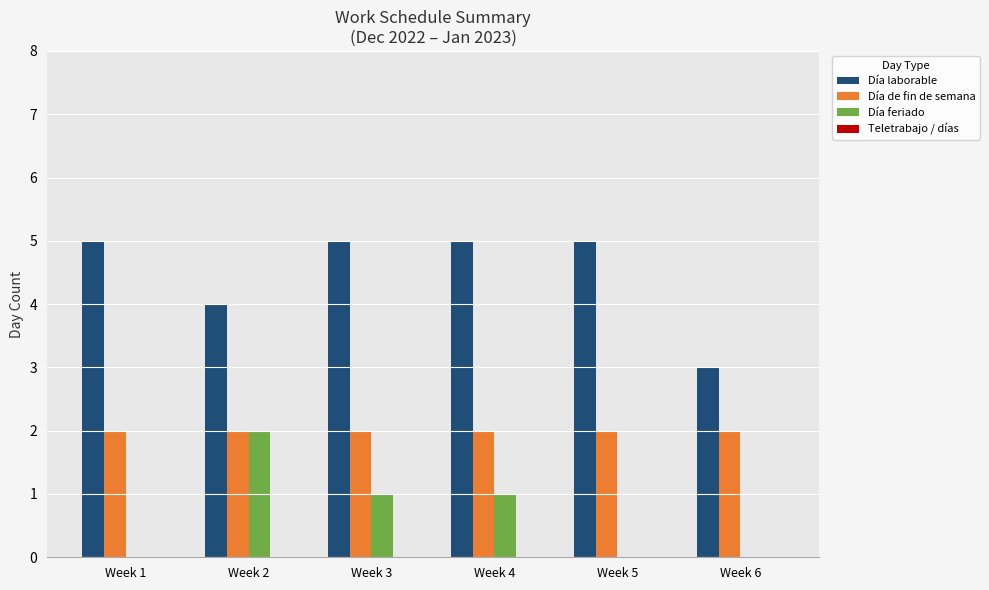

Between Week 3 and Week 5, which series saw the biggest shift?

Día feriado